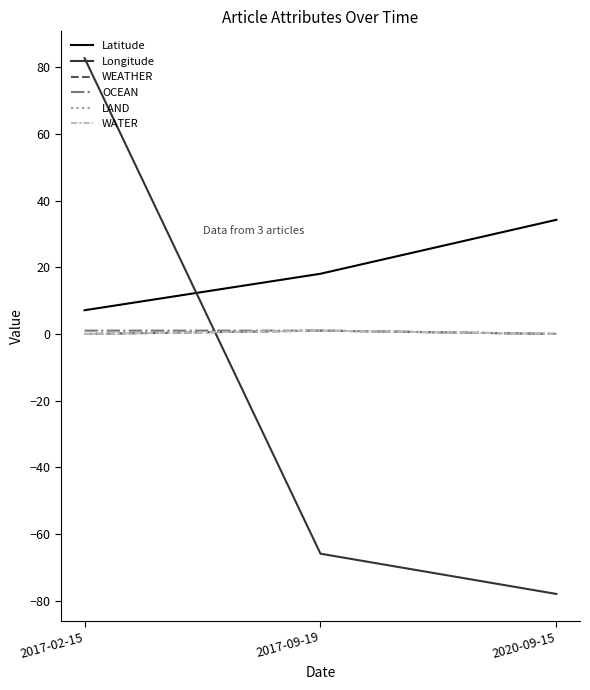

At which label does OCEAN reach its peak?

2017-02-15